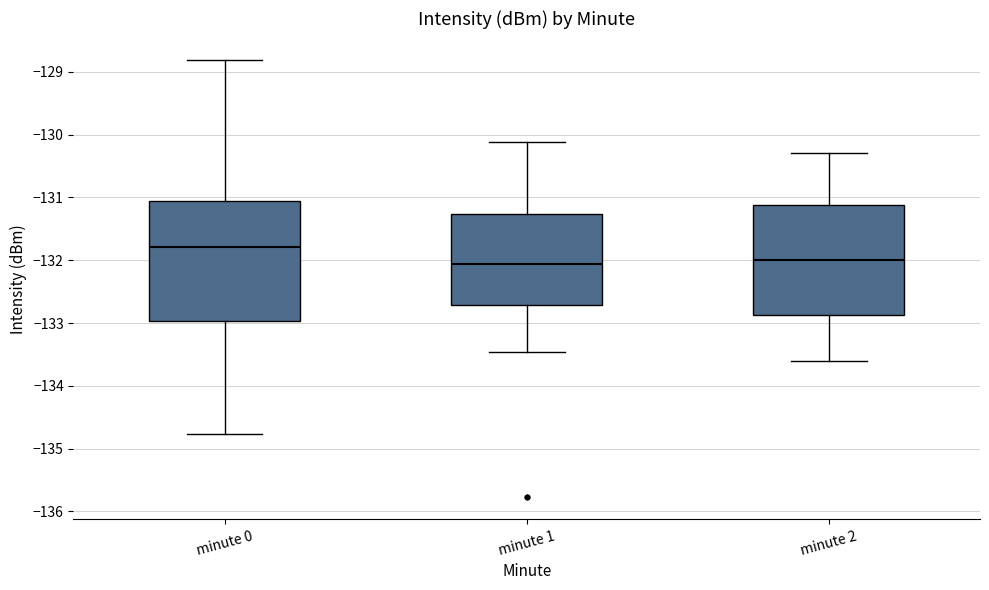

Reading left to right, transcribe this box plot: for each box, give where its median line is, the range the box spans, and where its two whiskers end, as read against the y-axis. The values are not printed on the chart, so give them approximately, as read against the axis.

minute 0: median -131.8, box -133.0 to -131.1, whiskers -134.8 to -128.8
minute 1: median -132.1, box -132.7 to -131.3, whiskers -133.5 to -130.1
minute 2: median -132.0, box -132.9 to -131.1, whiskers -133.6 to -130.3